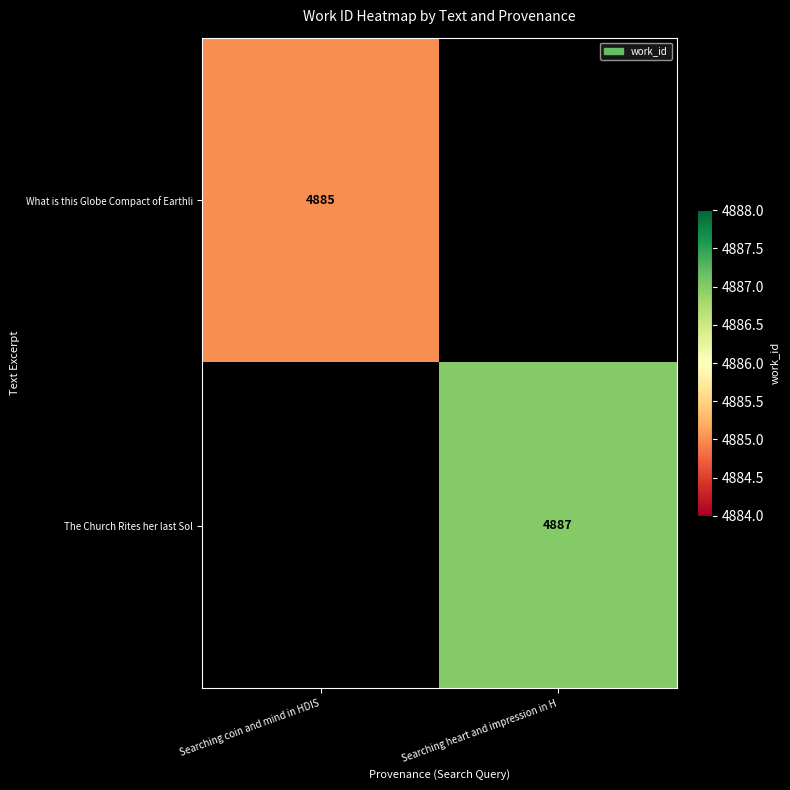

True or false: What is this Globe Compact of Earthli has a value of 4885 at Searching coin and mind in HDIS.

True